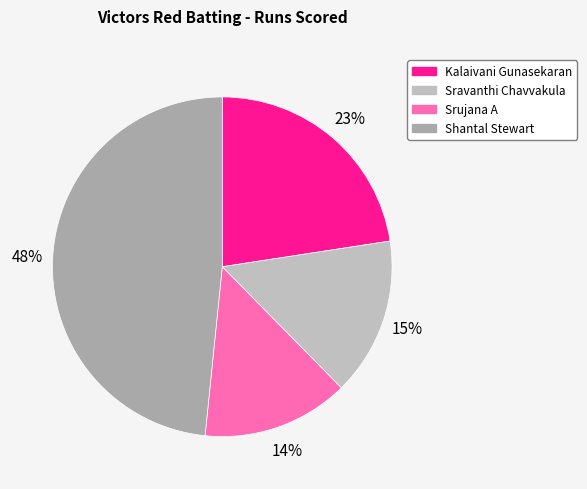

Rank the categories by value from lowest to highest.

Srujana A, Sravanthi Chavvakula, Kalaivani Gunasekaran, Shantal Stewart